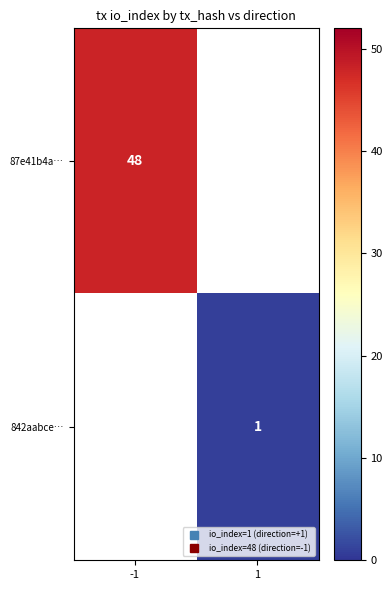

At how many categories does at least one series exceed 26?

1